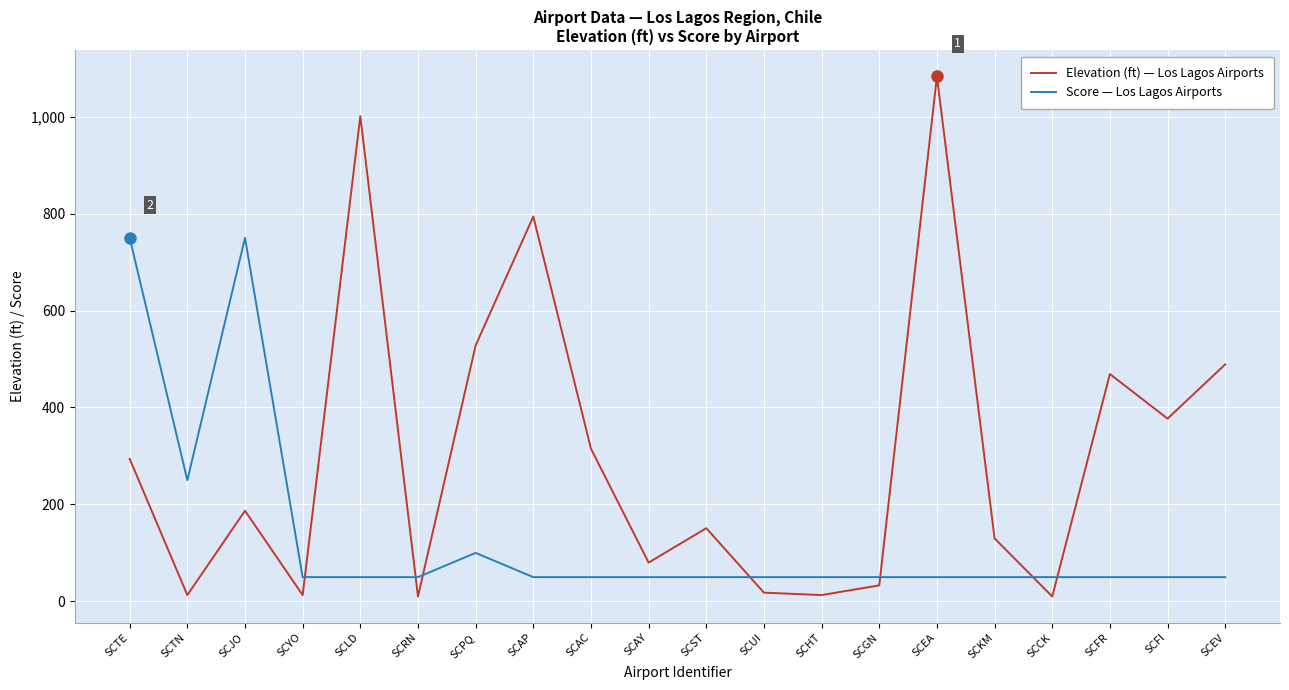

What is the spread (max minus min) of values at SCAP?

744